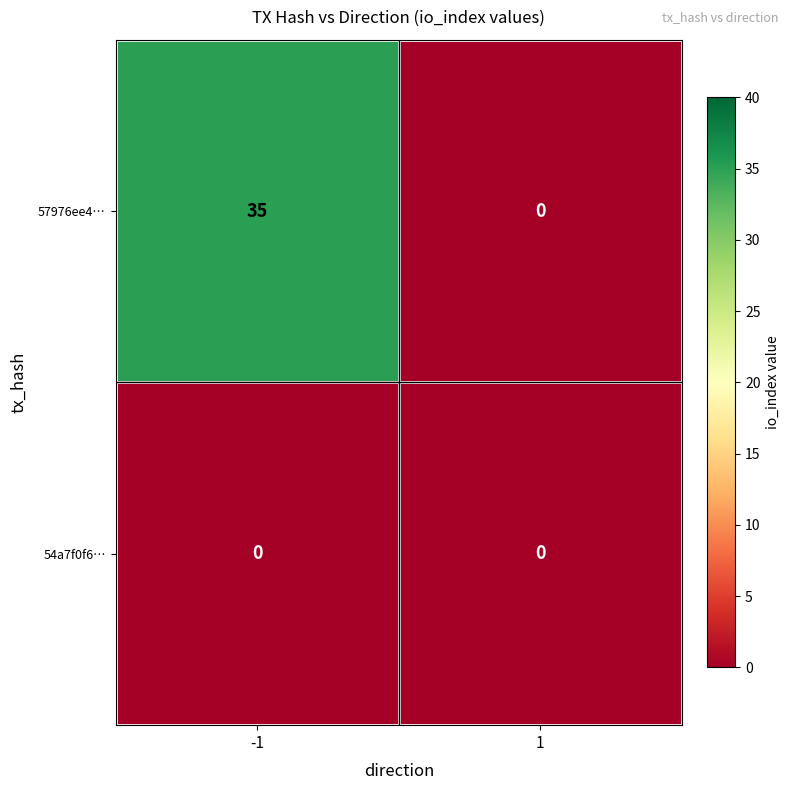

Is it true that 57976ee4… equals 0 at 1?

True